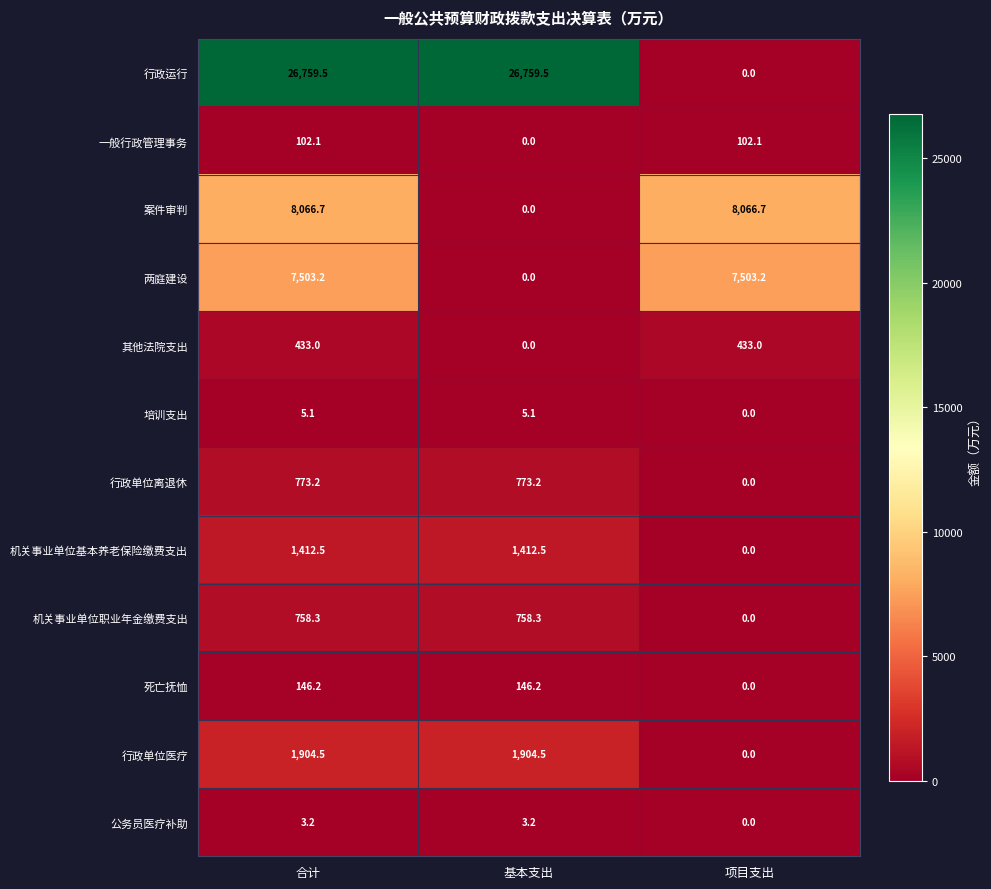

What is the difference between the highest and lowest values at 基本支出?

26759.5